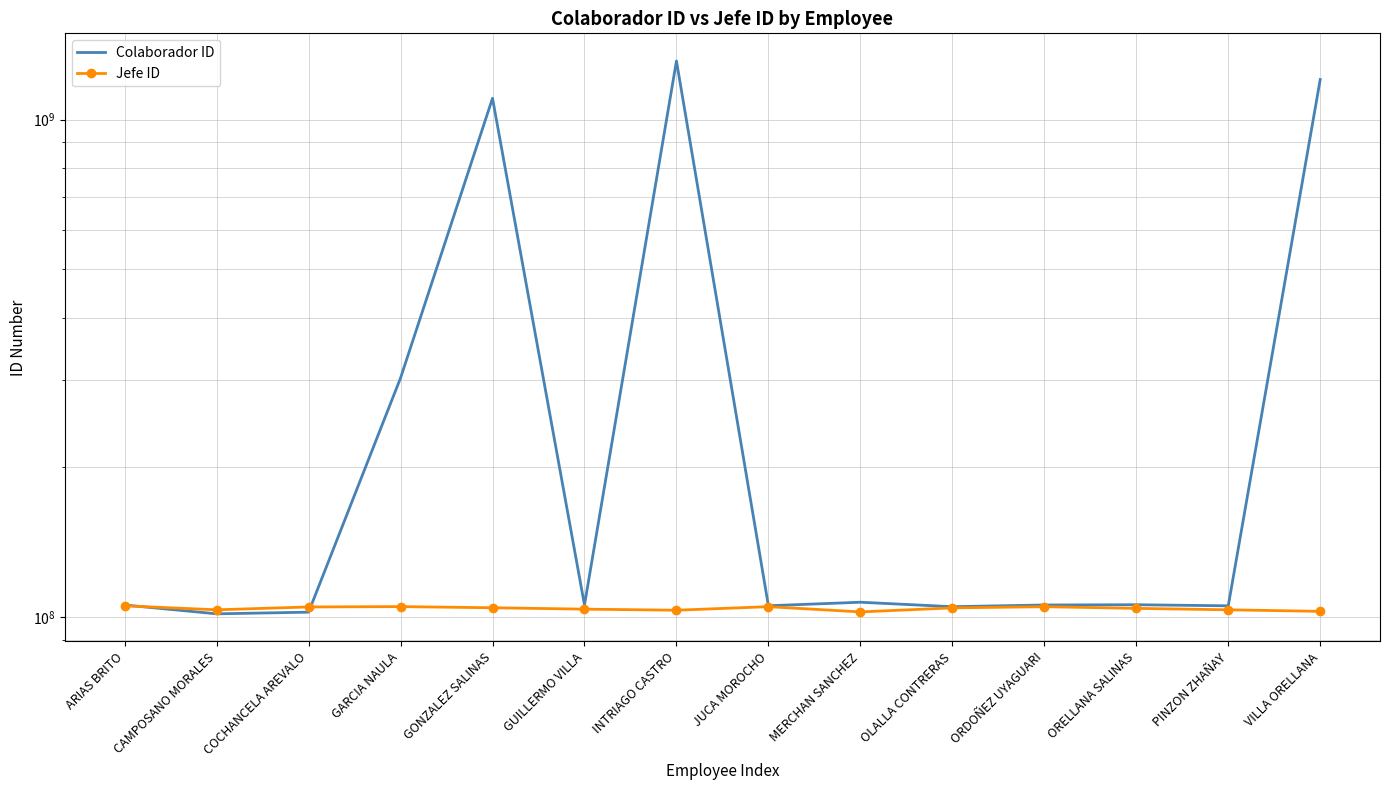

What is the greatest value displayed?

1311247926